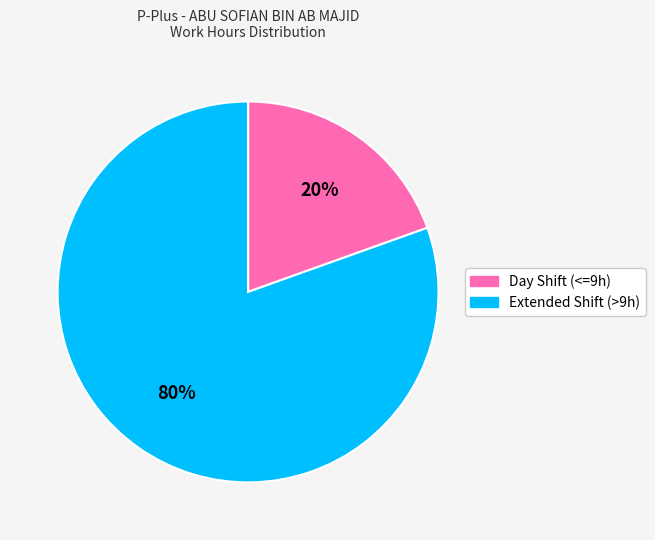

To the nearest percent, what is the average slice percentage?

50%